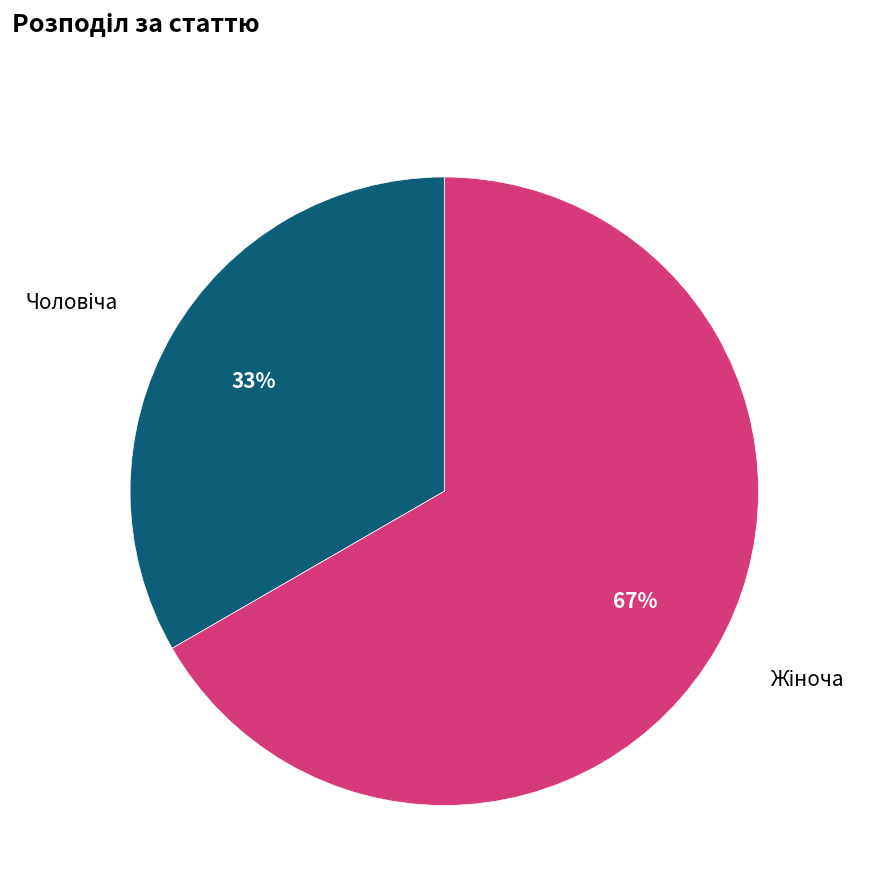

Does any single category account for the majority?

Yes